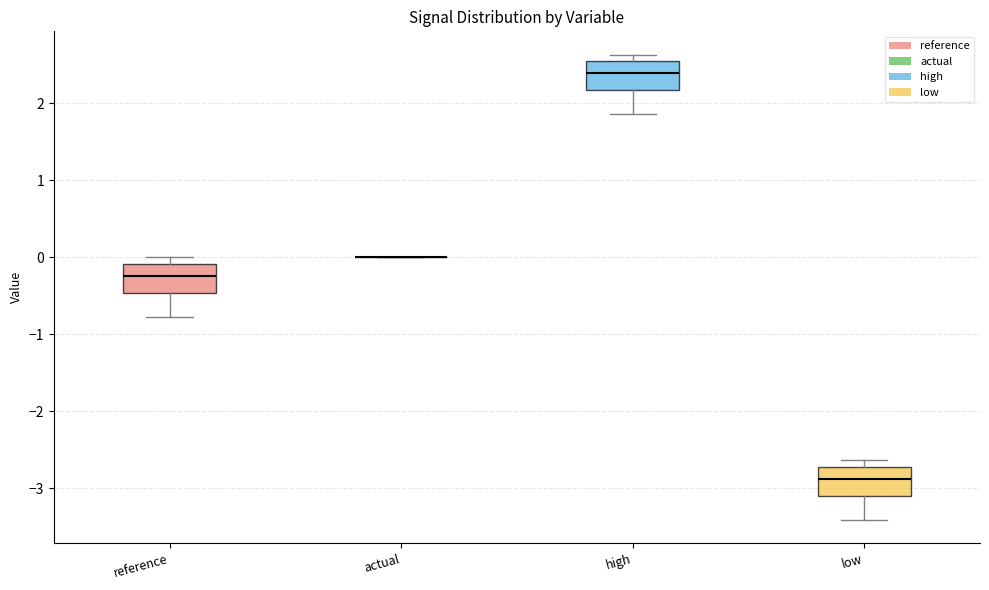

Reading left to right, transcribe this box plot: for each box, give where its median line is, the range the box spans, and where its two whiskers end, as read against the y-axis. The values are not printed on the chart, so give them approximately, as read against the axis.

reference: median -0.2, box -0.5 to -0.1, whiskers -0.8 to 0.0
actual: box collapsed to a line at 0.0, whiskers 0.0 to 0.0
high: median 2.4, box 2.2 to 2.5, whiskers 1.9 to 2.6
low: median -2.9, box -3.1 to -2.7, whiskers -3.4 to -2.6